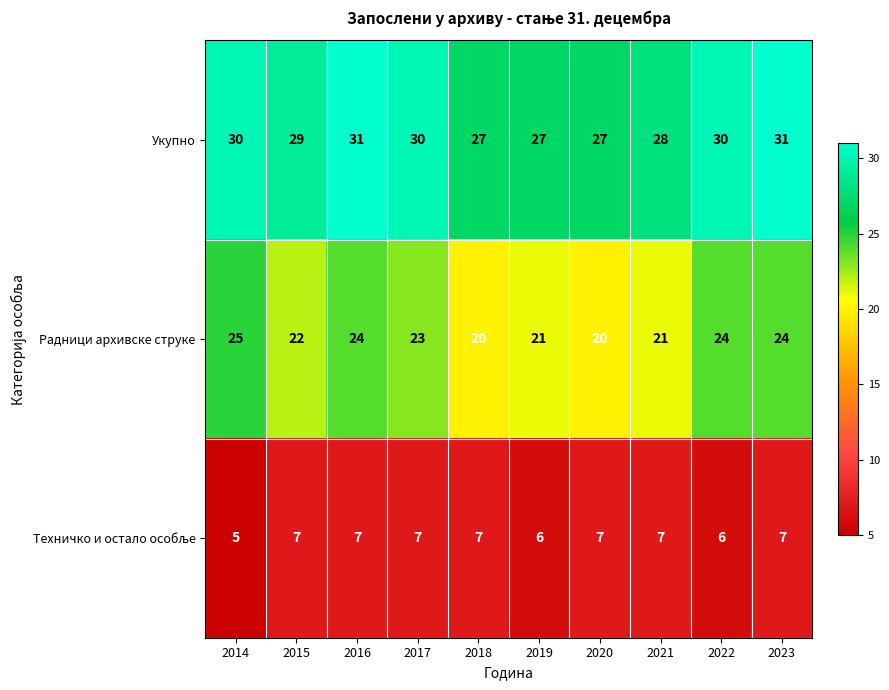

Which label corresponds to the smallest value in the chart?

2014